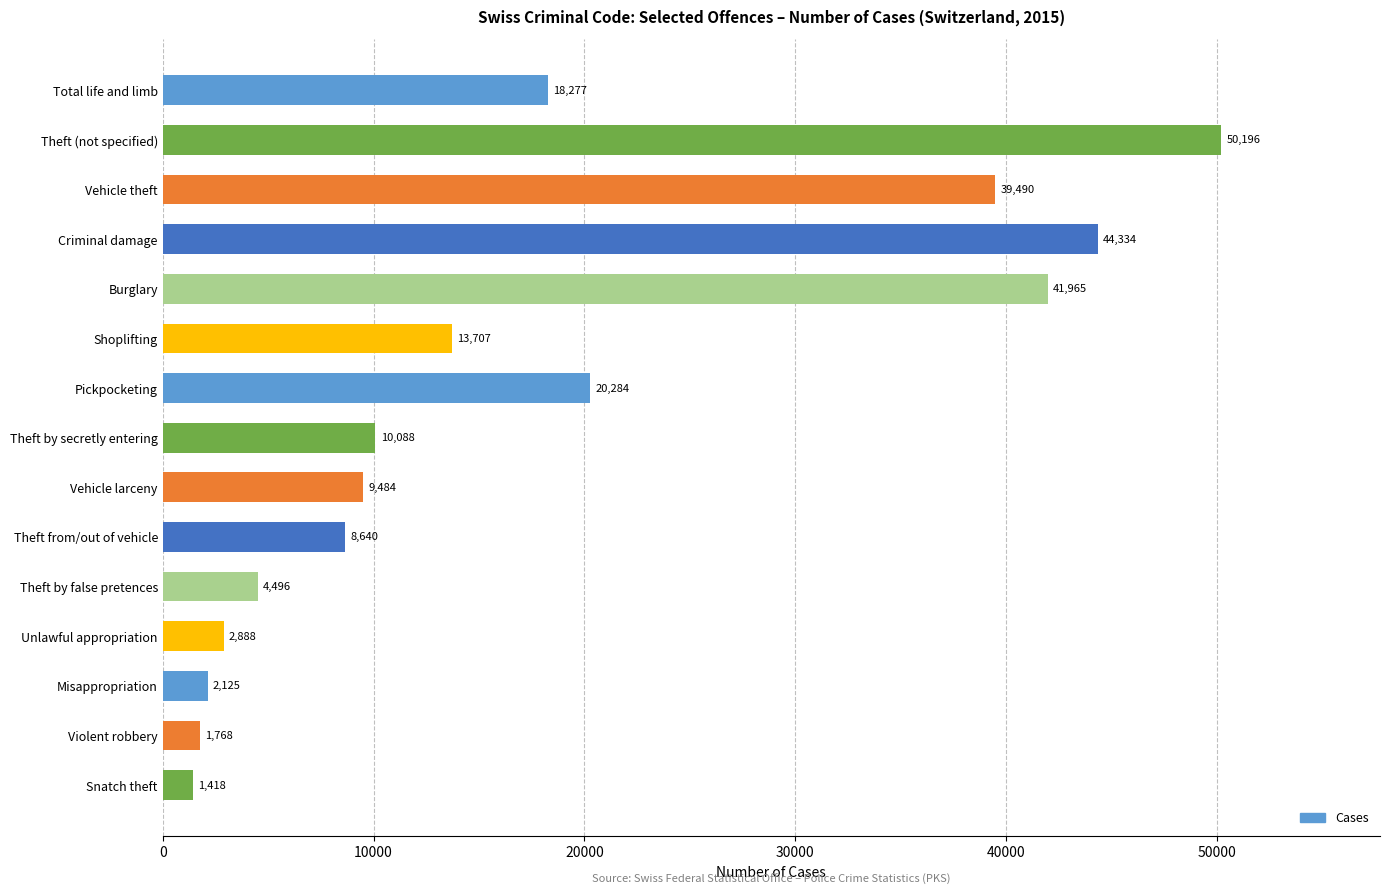

Reading top to bottom, what are all the values shown in this chart?

Total life and limb=18277	Theft (not specified)=50196	Vehicle theft=39490	Criminal damage=44334	Burglary=41965	Shoplifting=13707	Pickpocketing=20284	Theft by secretly entering=10088	Vehicle larceny=9484	Theft from/out of vehicle=8640	Theft by false pretences=4496	Unlawful appropriation=2888	Misappropriation=2125	Violent robbery=1768	Snatch theft=1418